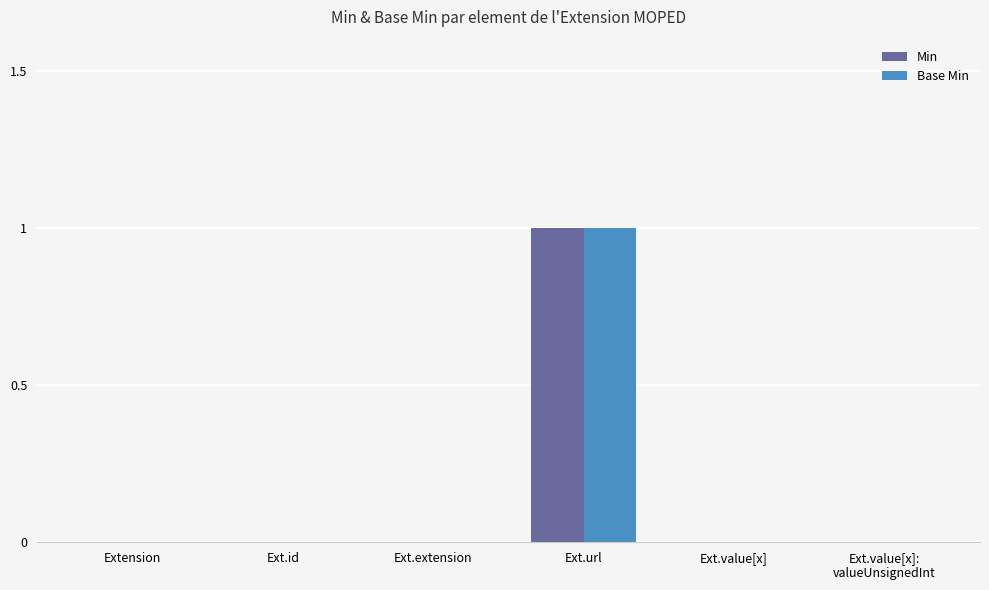

Reading left to right, what are all the values shown in this chart?

Min: Extension=0	Ext.id=0	Ext.extension=0	Ext.url=1	Ext.value[x]=0	Ext.value[x]:
valueUnsignedInt=0
Base Min: Extension=0	Ext.id=0	Ext.extension=0	Ext.url=1	Ext.value[x]=0	Ext.value[x]:
valueUnsignedInt=0